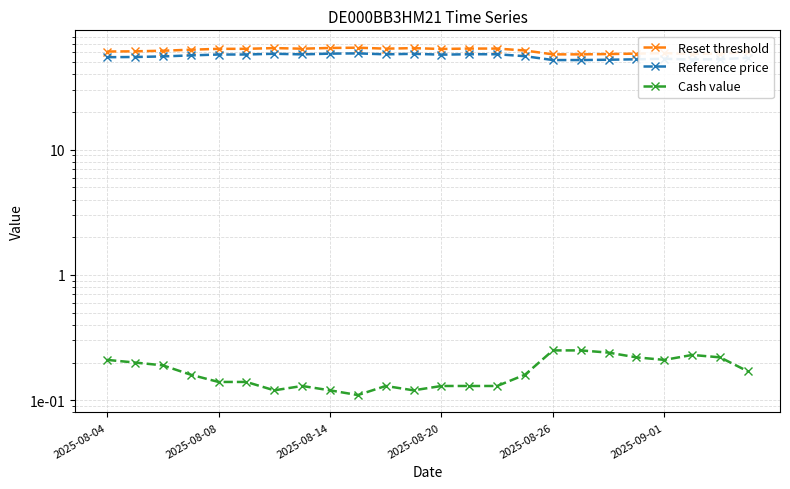

What are all the series names shown in the legend?

Reset threshold, Reference price, Cash value